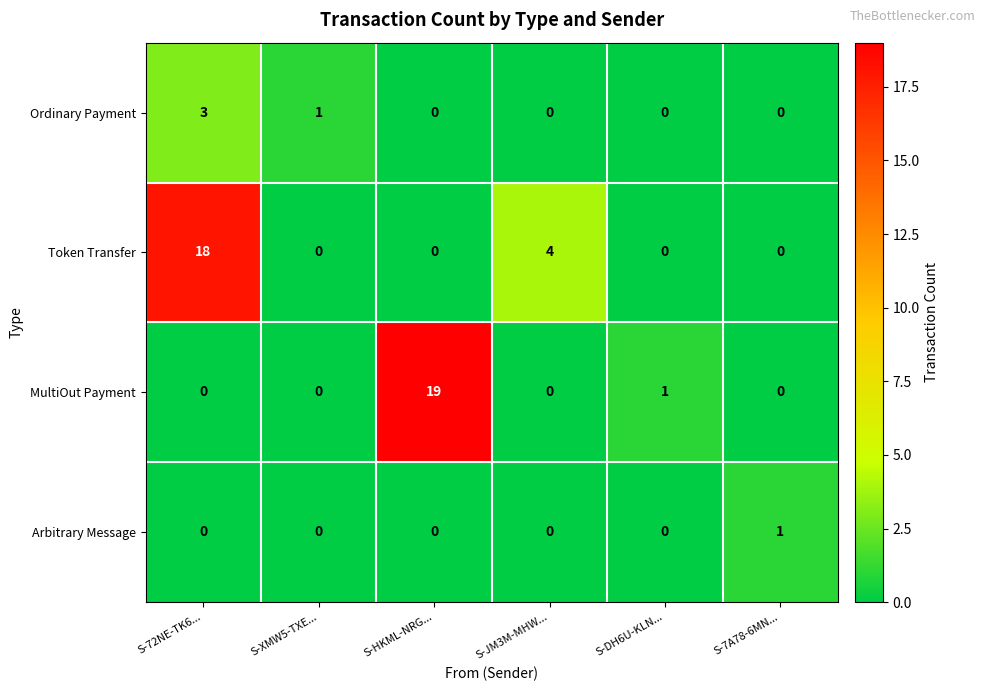

Where is Token Transfer nearest to the value 9?

S-JM3M-MHW...